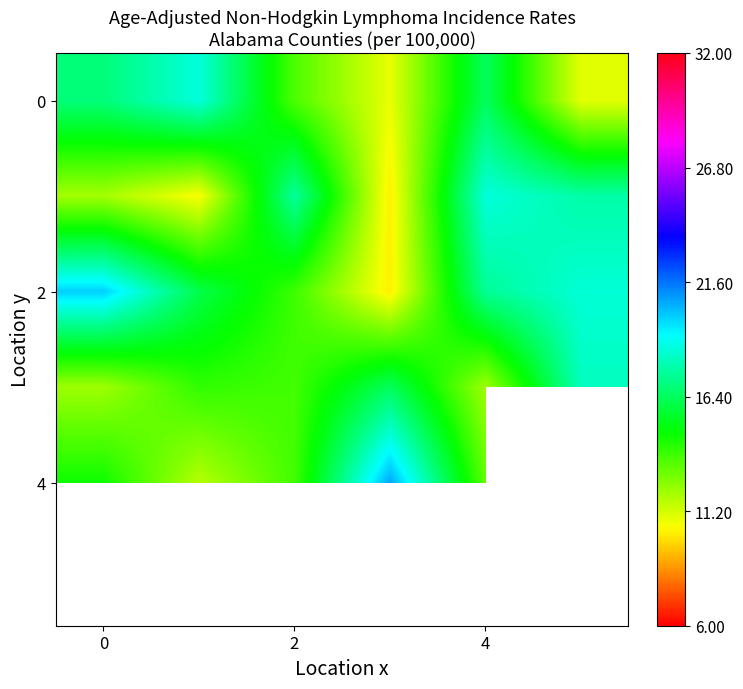

What is the smallest value displayed?

10.2